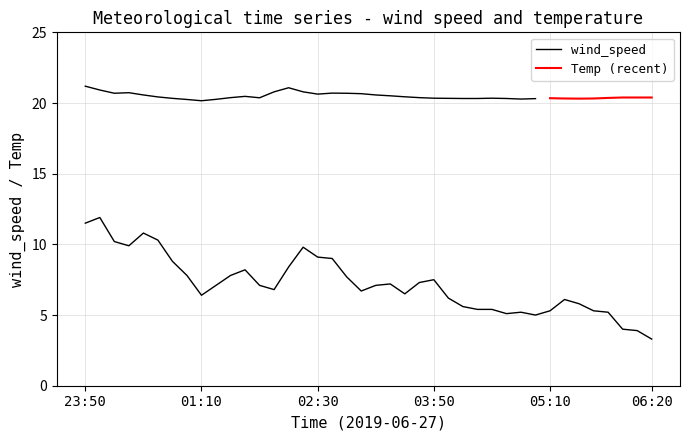

Rank the categories by value from highest to lowest.

2019-06-27 00:00, 2019-06-26 23:50, 2019-06-27 00:30, 2019-06-27 00:40, 2019-06-27 00:10, 2019-06-27 00:20, 2019-06-27 02:20, 2019-06-27 02:30, 2019-06-27 02:40, 2019-06-27 00:50, 2019-06-27 02:10, 2019-06-27 01:40, 2019-06-27 01:00, 2019-06-27 01:30, 2019-06-27 02:50, 2019-06-27 03:50, 2019-06-27 03:40, 2019-06-27 03:20, 2019-06-27 01:20, 2019-06-27 01:50, 2019-06-27 03:10, 2019-06-27 02:00, 2019-06-27 03:00, 2019-06-27 03:30, 2019-06-27 01:10, 2019-06-27 04:00, 2019-06-27 05:20, 2019-06-27 05:30, 2019-06-27 04:10, 2019-06-27 04:20, 2019-06-27 04:30, 2019-06-27 05:10, 2019-06-27 05:40, 2019-06-27 04:50, 2019-06-27 05:50, 2019-06-27 04:40, 2019-06-27 05:00, 2019-06-27 06:00, 2019-06-27 06:10, 2019-06-27 06:20